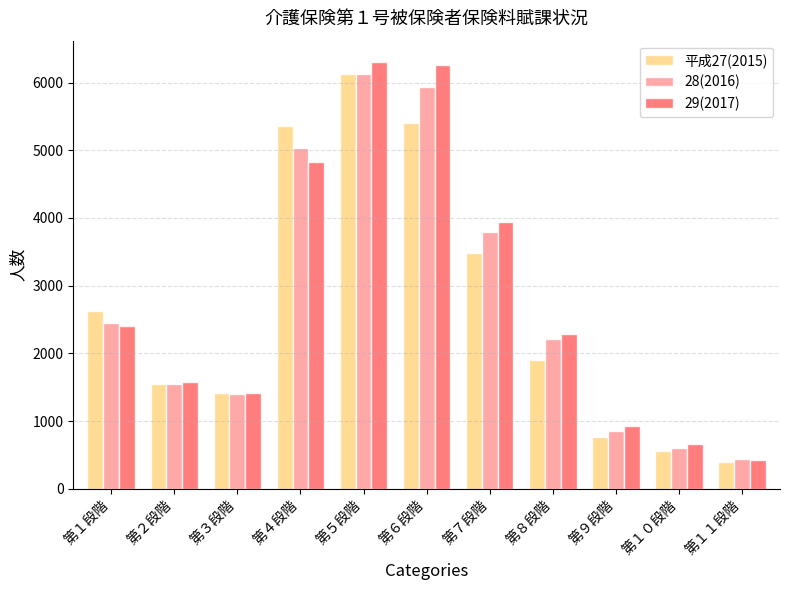

How many values in the 平成27(2015) series are below 1906?

5